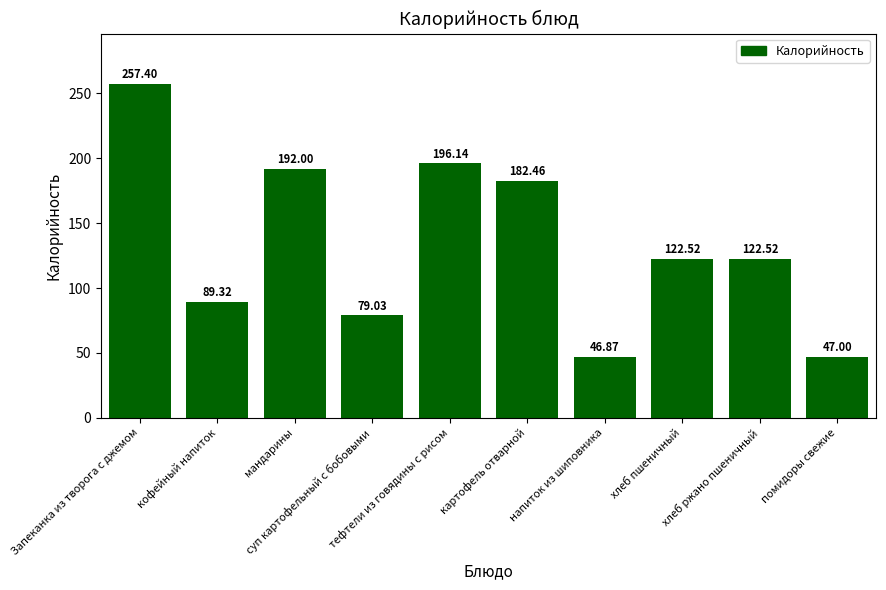

The value at Запеканка из творога с джемом is 257.4. True or false?

True